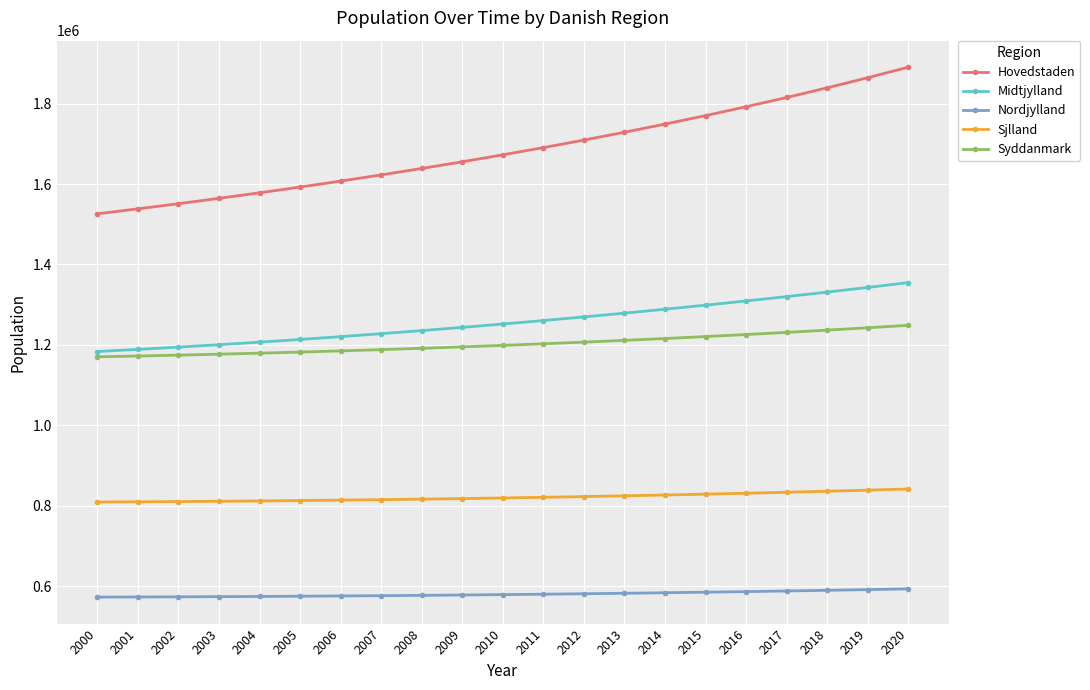

True or false: Nordjylland and Sjlland intersect in this chart.

False